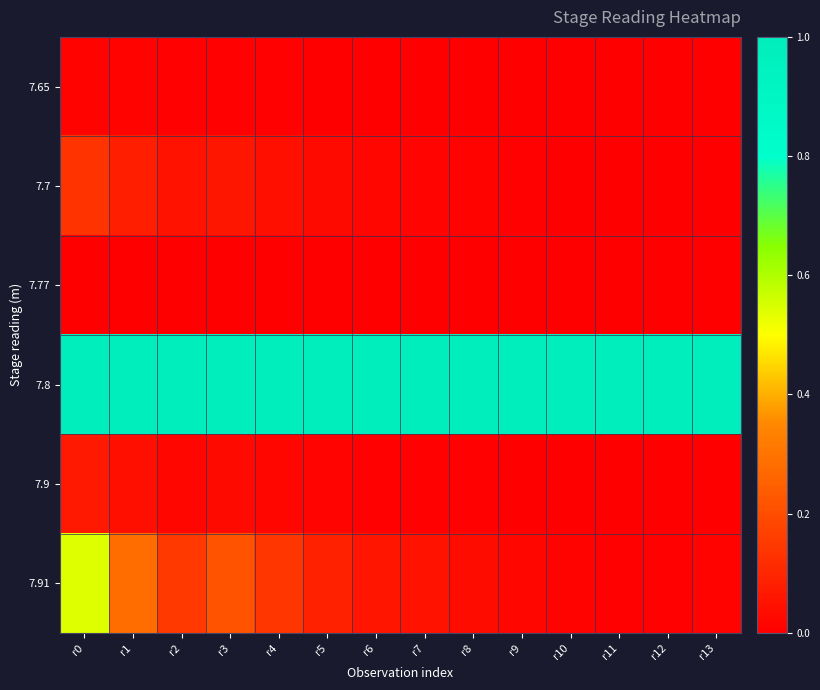

At r2, list the series in order from smallest to largest.

7.77, 7.65, 7.9, 7.7, 7.91, 7.8